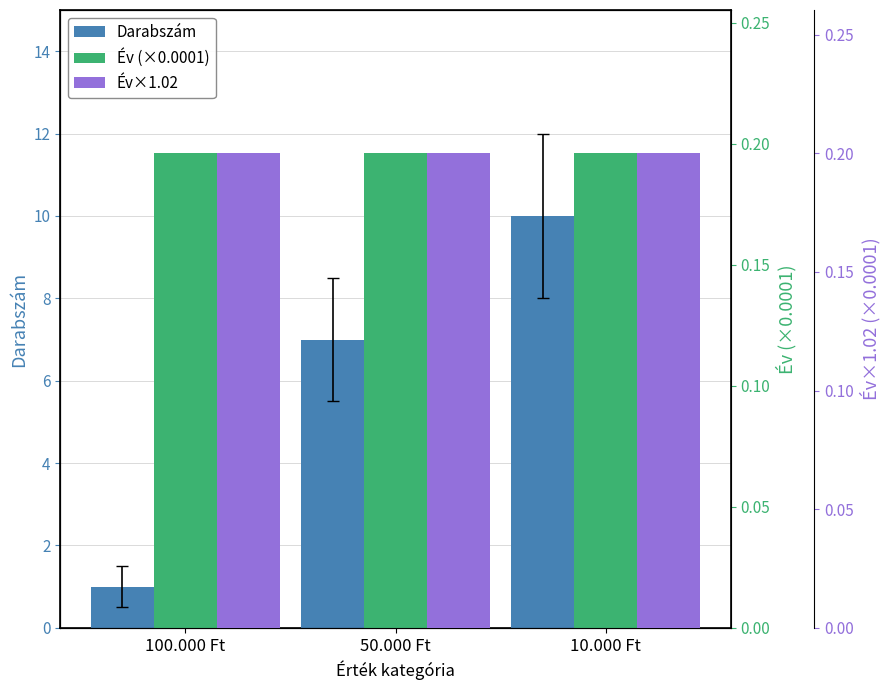

Reading left to right, transcribe all the data shown in this chart.

Darabszám: 100.000 Ft=1.0	50.000 Ft=7.0	10.000 Ft=10.0
Év (×0.0001): 100.000 Ft=0.2	50.000 Ft=0.2	10.000 Ft=0.2
Év×1.02 (×0.0001): 100.000 Ft=0.2	50.000 Ft=0.2	10.000 Ft=0.2